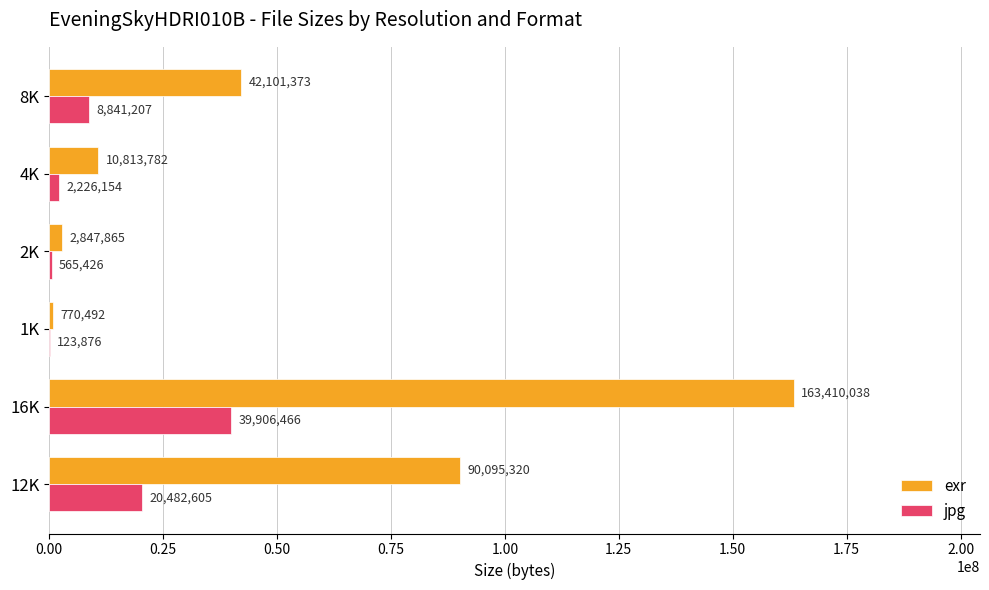

Which category has the highest value in the exr series?

16K